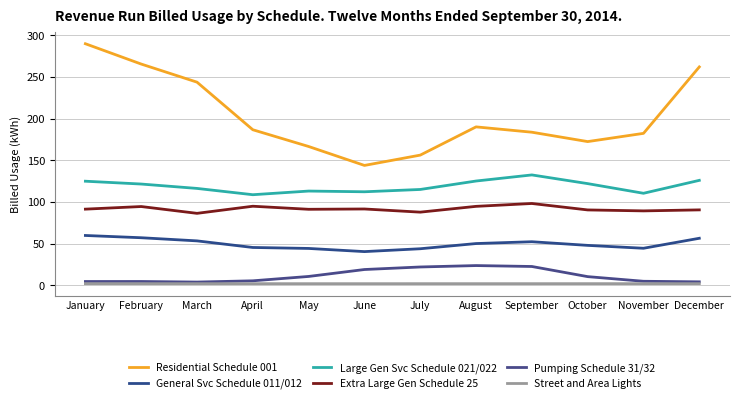

Reading left to right, list all the values displayed in this chart.

Residential Schedule 001: January=289.9	February=265.5	March=243.8	April=186.7	May=166.6	June=143.9	July=156.3	August=190.2	September=183.8	October=172.5	November=182.4	December=262.1
General Svc Schedule 011/012: January=59.9	February=57.2	March=53.4	April=45.5	May=44.3	June=40.6	July=44.0	August=50.2	September=52.4	October=48.0	November=44.6	December=56.5
Large Gen Svc Schedule 021/022: January=125.0	February=121.6	March=116.3	April=108.8	May=113.2	June=112.3	July=115.1	August=125.2	September=132.5	October=122.1	November=110.5	December=126.0
Extra Large Gen Schedule 25: January=91.5	February=94.6	March=86.5	April=95.0	May=91.3	June=91.7	July=87.9	August=94.8	September=98.3	October=90.5	November=89.4	December=90.6
Pumping Schedule 31/32: January=4.7	February=4.7	March=4.0	April=5.5	May=10.8	June=19.1	July=22.1	August=23.8	September=22.7	October=10.5	November=5.0	December=4.3
Street and Area Lights: January=2.1	February=2.1	March=2.1	April=2.1	May=2.1	June=2.1	July=2.1	August=2.1	September=2.1	October=2.1	November=2.1	December=2.1